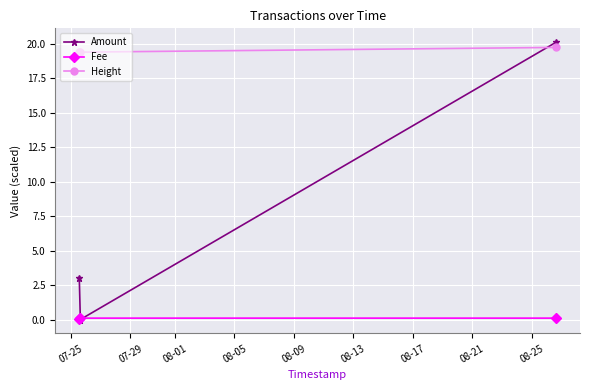

Is this an area chart (filled region under the line)?

No